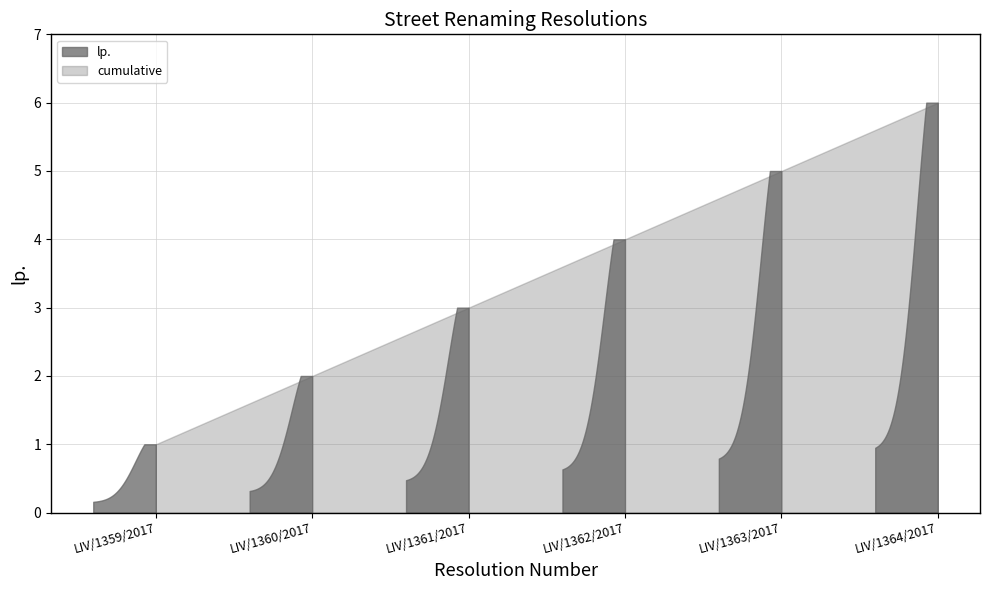

What is the label of the 6th point from the right?

LIV/1359/2017